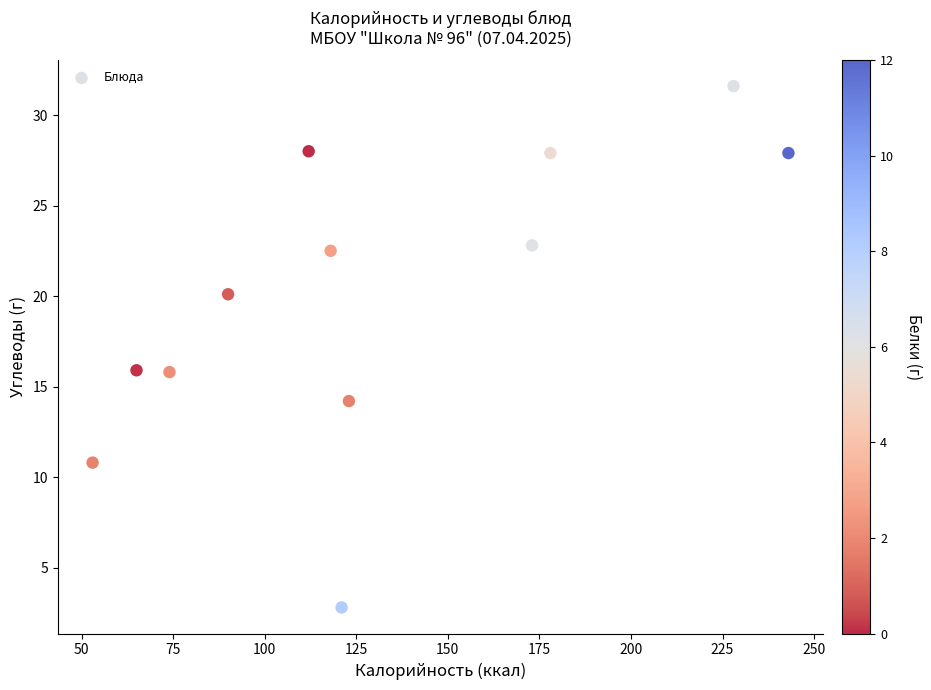

What is the average X value?

131.5